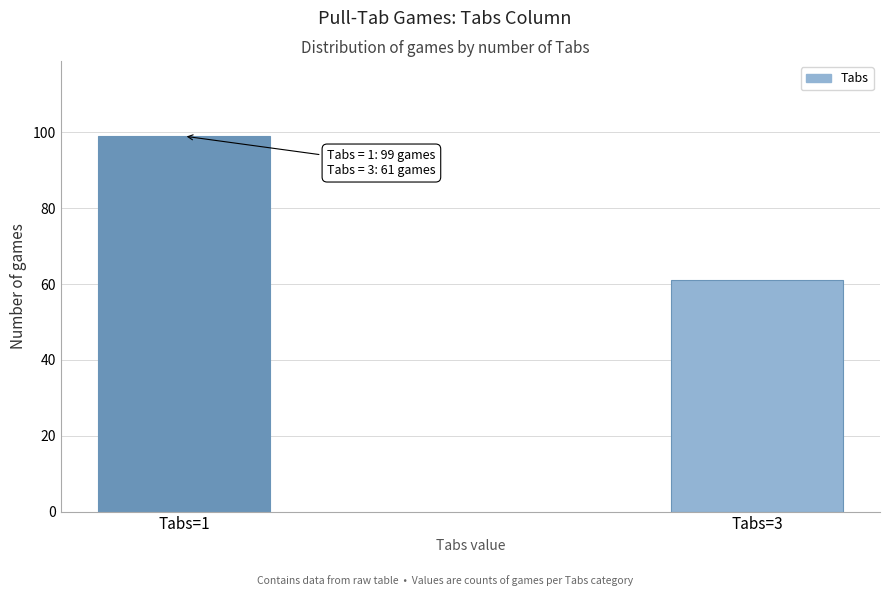

Reading left to right, extract all data points from this chart.

Tabs=1=99	Tabs=3=61